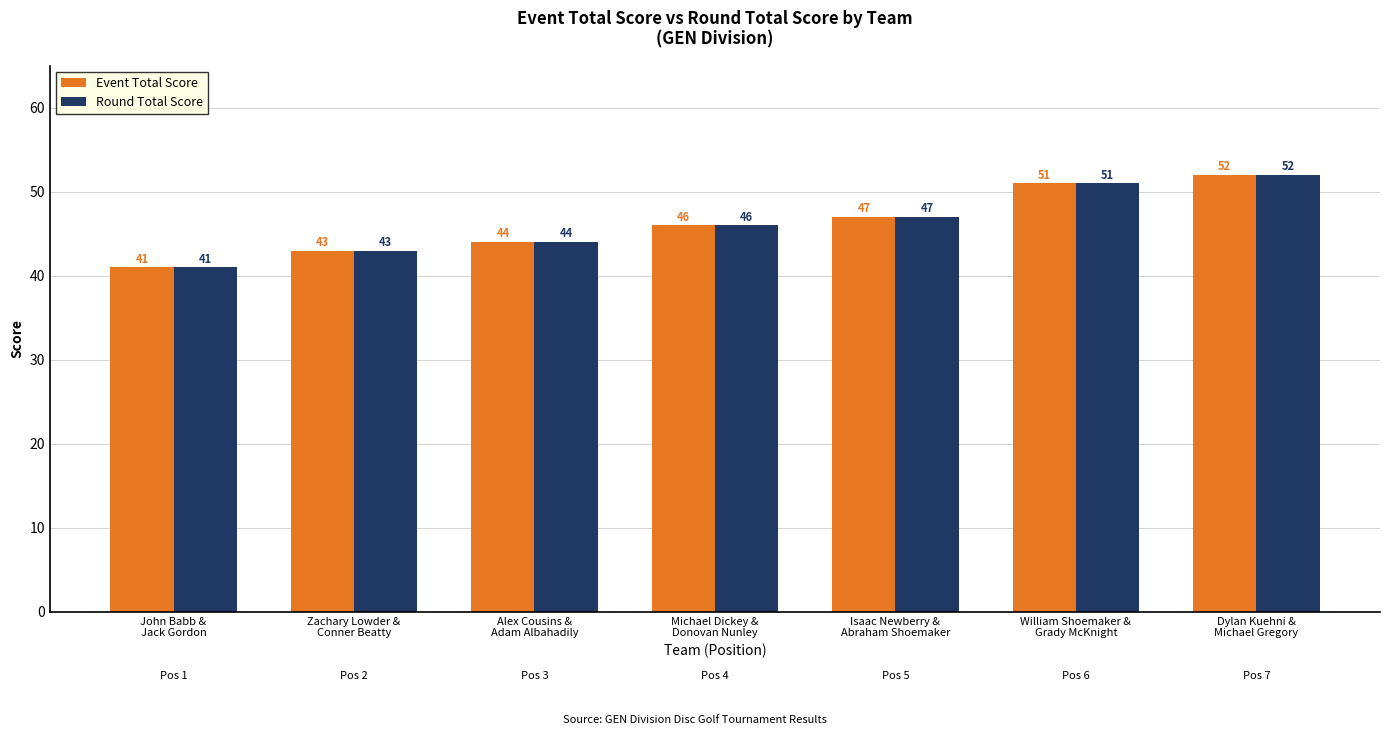

What position from the left is Michael Dickey &
Donovan Nunley?

4